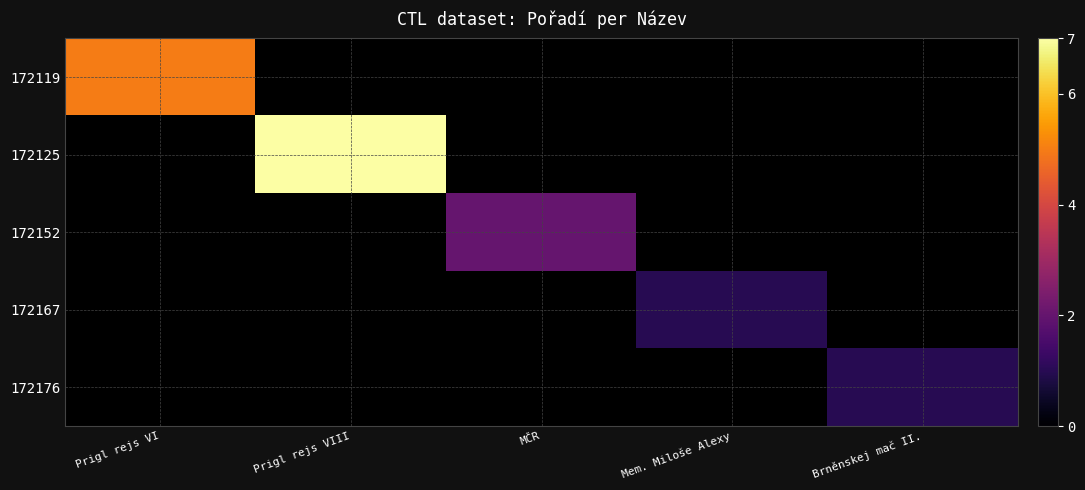

How many positive values does the 172176 series have?

1